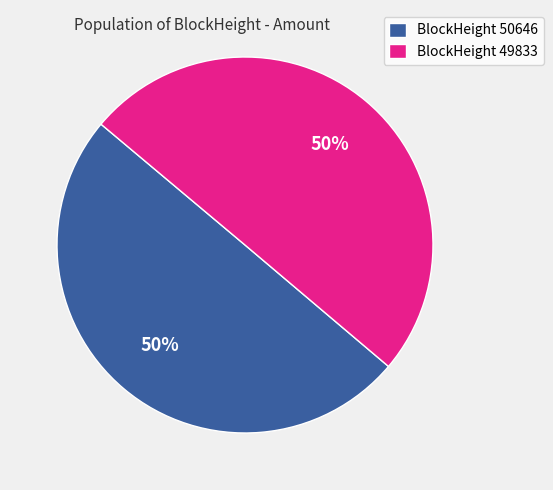

The BlockHeight 49833 slice represents 50% of the pie. True or false?

True